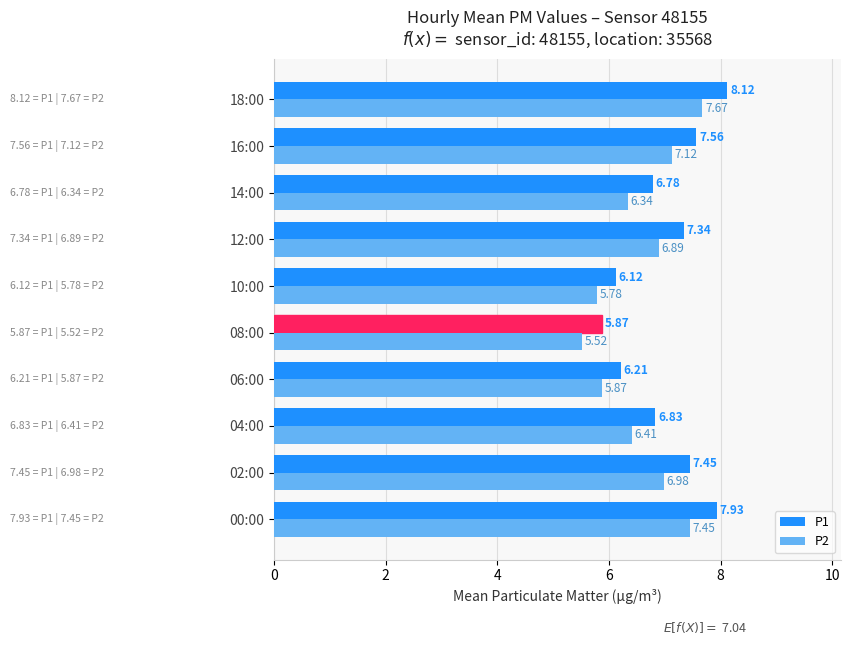

Which label corresponds to the smallest value in the chart?

08:00